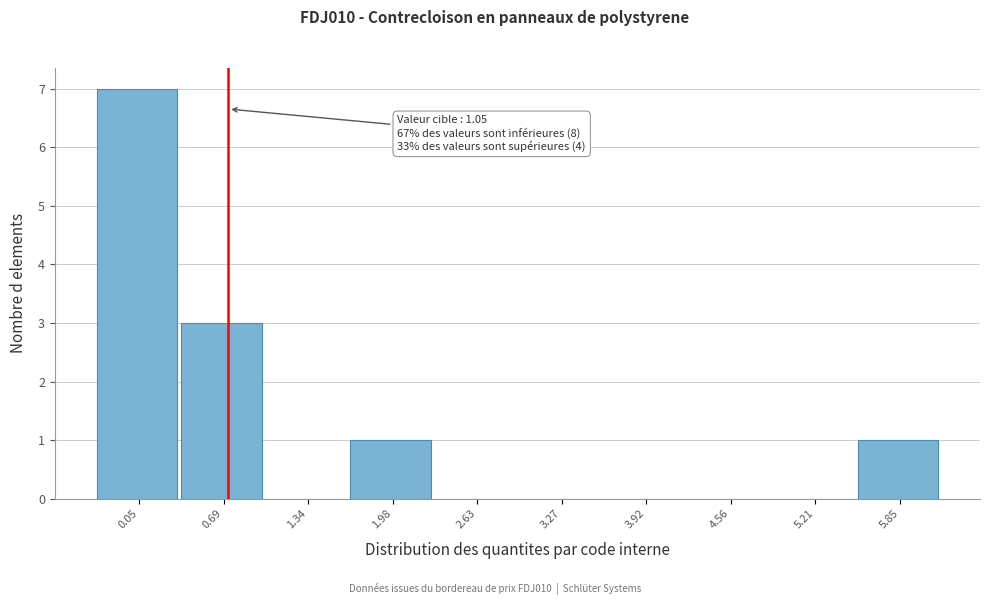

Reading left to right, transcribe all the data shown in this chart.

0.05=7	0.69=3	1.34=0	1.98=1	2.63=0	3.27=0	3.92=0	4.56=0	5.21=0	5.85=1